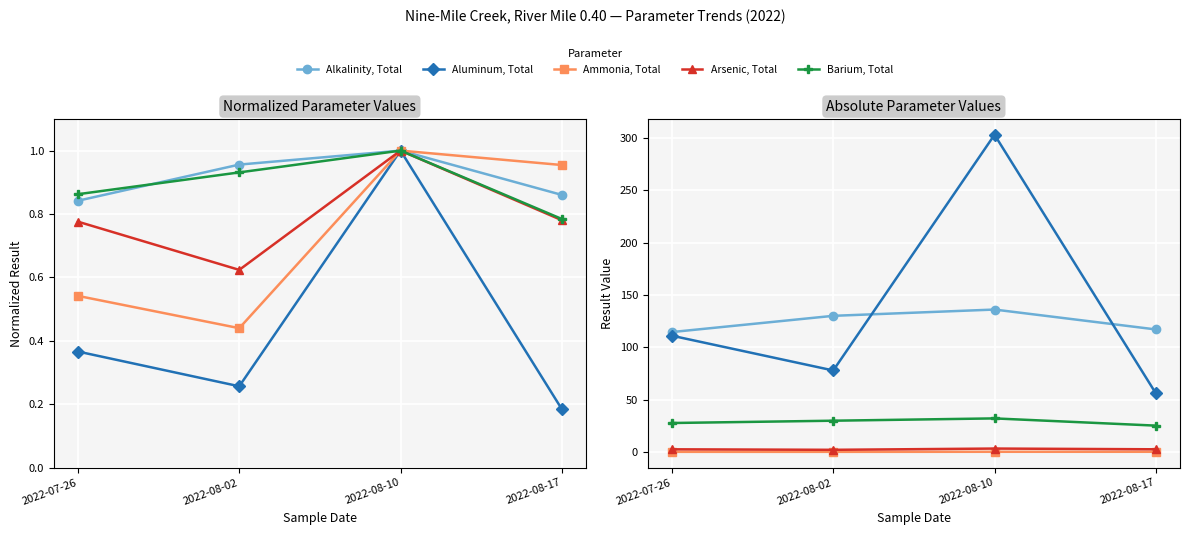

What are all the series names shown in the legend?

Alkalinity, Total, Aluminum, Total, Ammonia, Total, Arsenic, Total, Barium, Total